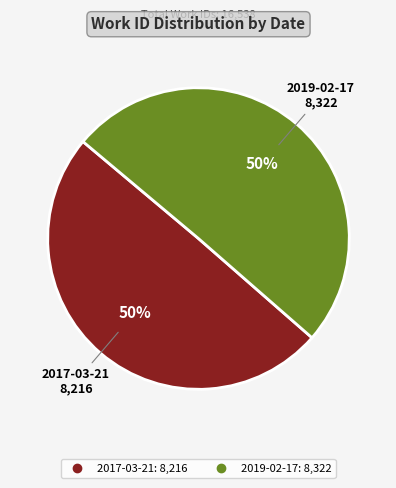

To the nearest percent, what percentage of the pie is 2017-03-21?

50%